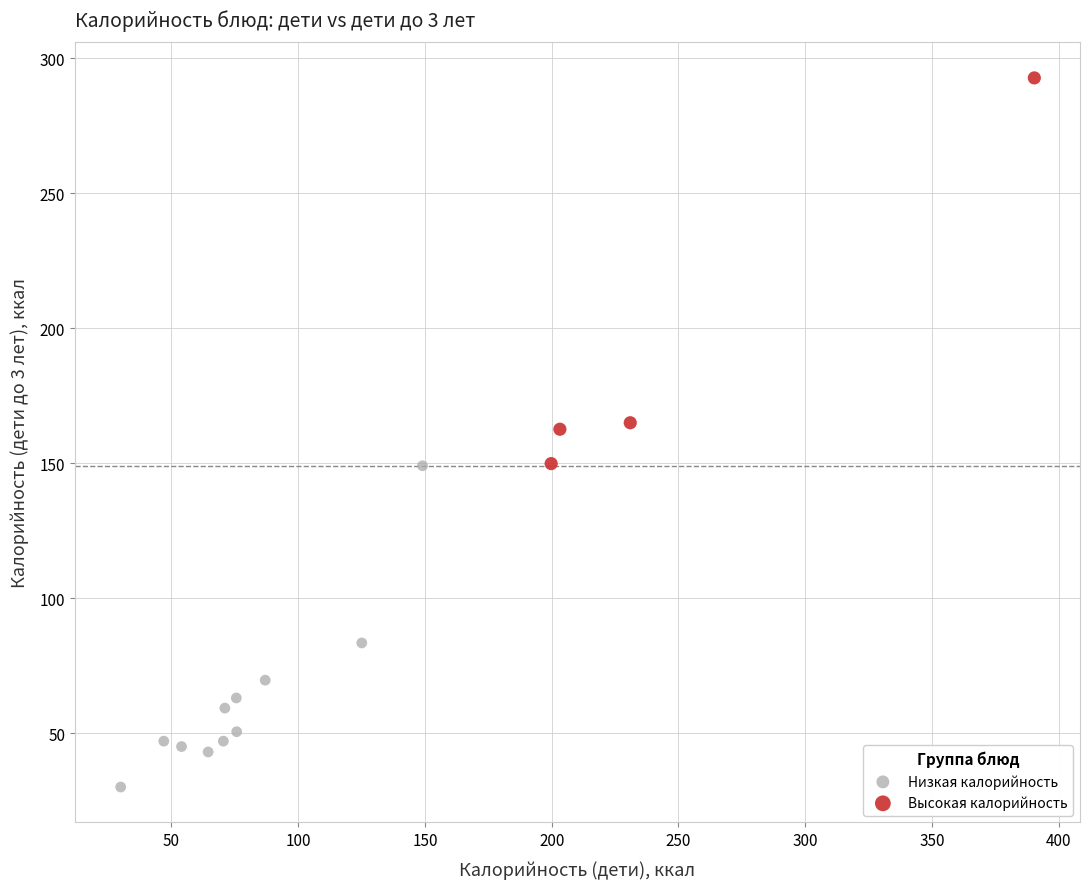

Which series reaches the minimum Y coordinate?

Низкая калорийность